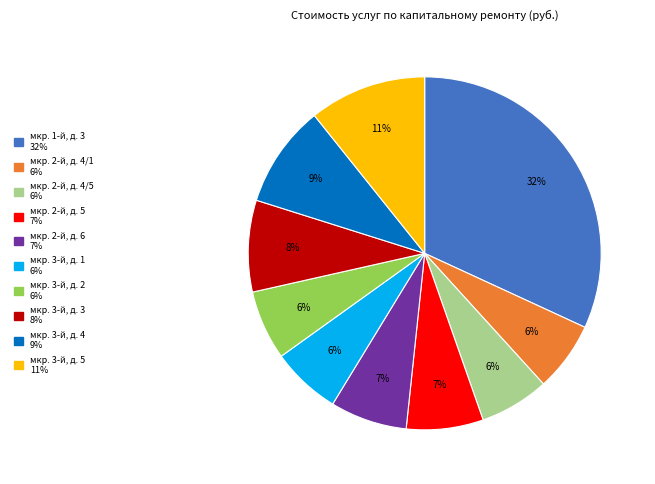

Is there a majority slice in this chart?

No